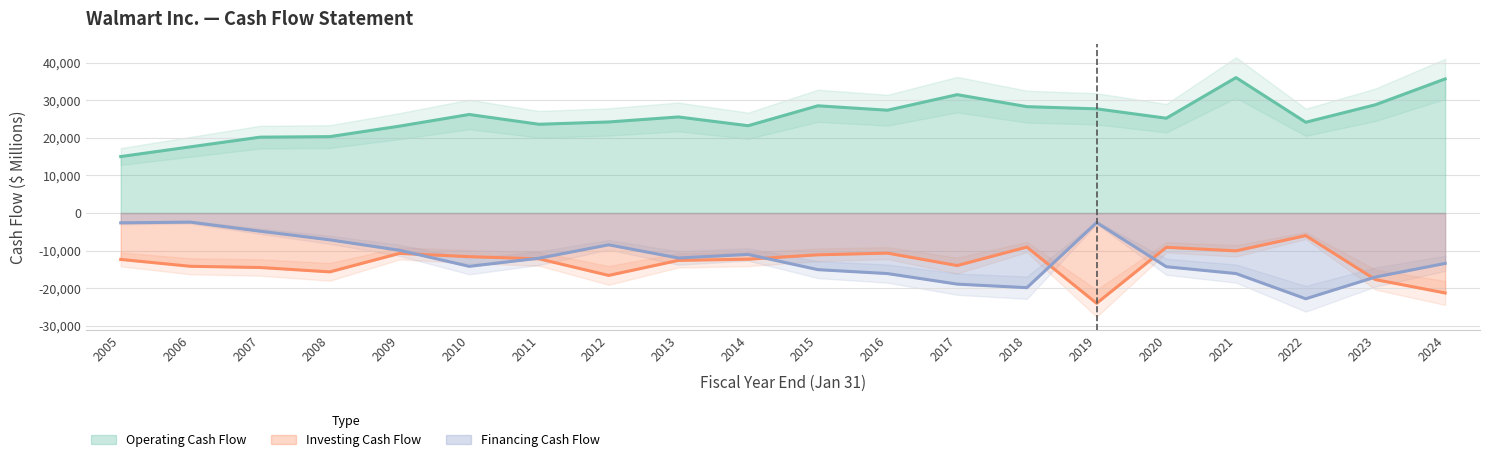

Reading left to right, transcribe all the data shown in this chart.

Operating Cash Flow: 2005=15044	2006=17633	2007=20209	2008=20354	2009=23147	2010=26249	2011=23643	2012=24255	2013=25591	2014=23257	2015=28564	2016=27389	2017=31530	2018=28337	2019=27753	2020=25255	2021=36074	2022=24181	2023=28841	2024=35726
Investing Cash Flow: 2005=-12351	2006=-14183	2007=-14507	2008=-15670	2009=-10742	2010=-11620	2011=-12193	2012=-16609	2013=-12611	2014=-12298	2015=-11125	2016=-10675	2017=-13987	2018=-9060	2019=-24036	2020=-9128	2021=-10071	2022=-6015	2023=-17722	2024=-21287
Financing Cash Flow: 2005=-2609	2006=-2422	2007=-4839	2008=-7134	2009=-9918	2010=-14191	2011=-12028	2012=-8458	2013=-11972	2014=-11017	2015=-15071	2016=-16122	2017=-18929	2018=-19875	2019=-2537	2020=-14299	2021=-16117	2022=-22828	2023=-17039	2024=-13414